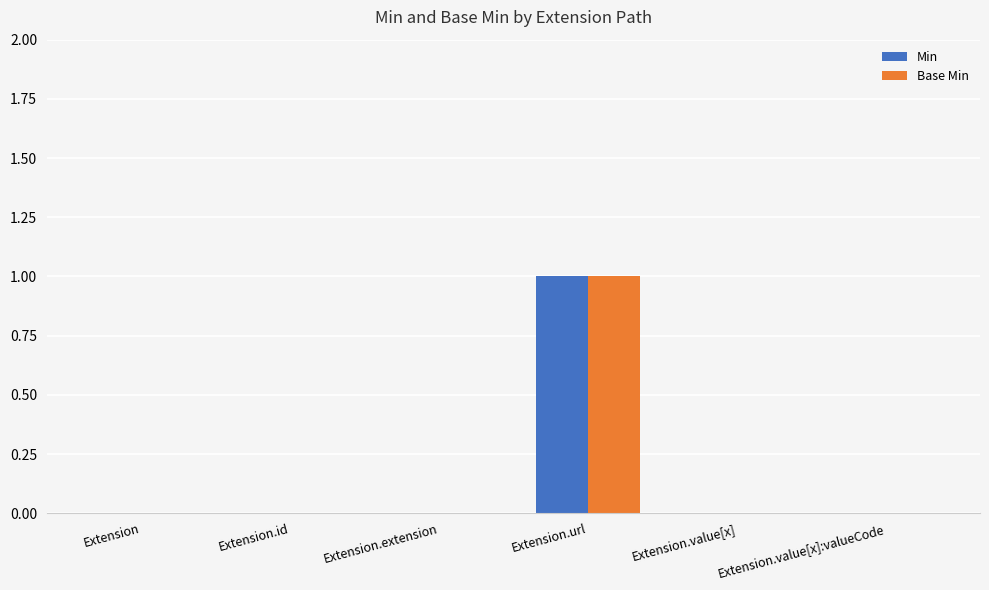

Does the chart contain stacked bars?

No